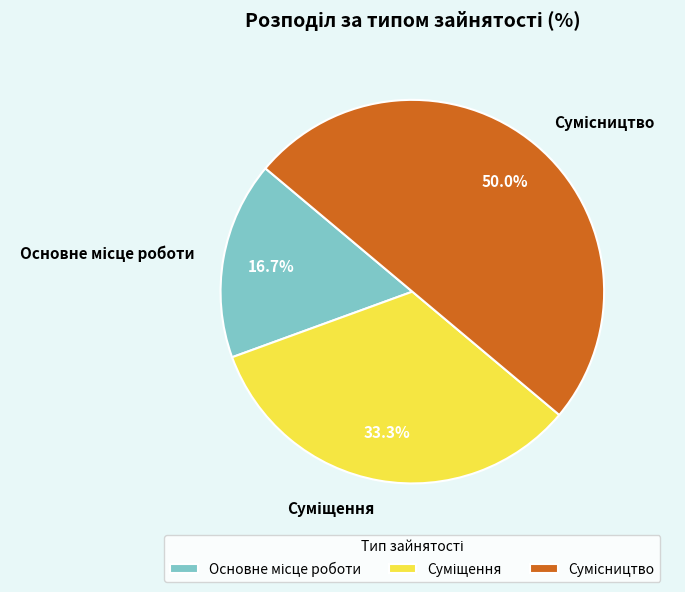

What is the smallest slice in the pie chart?

Основне місце роботи